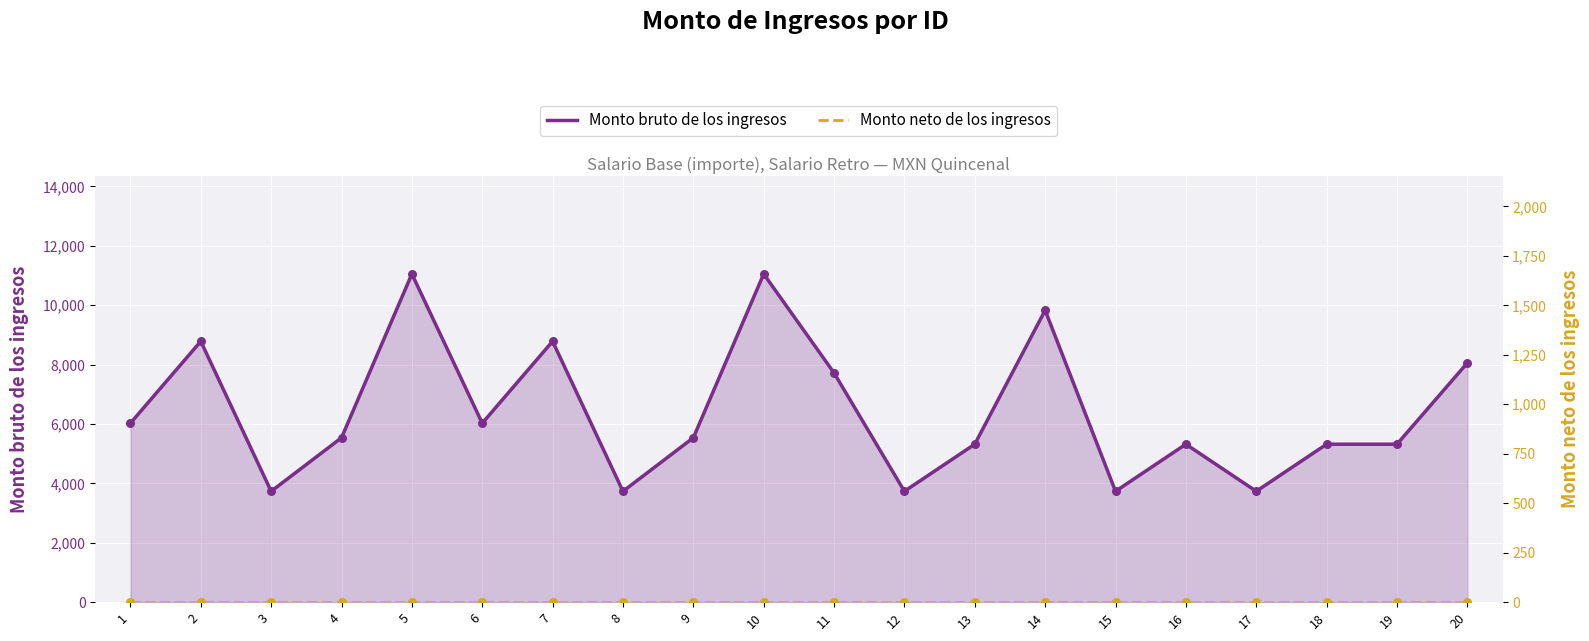

Which series has the largest total across all categories?

Monto bruto de los ingresos